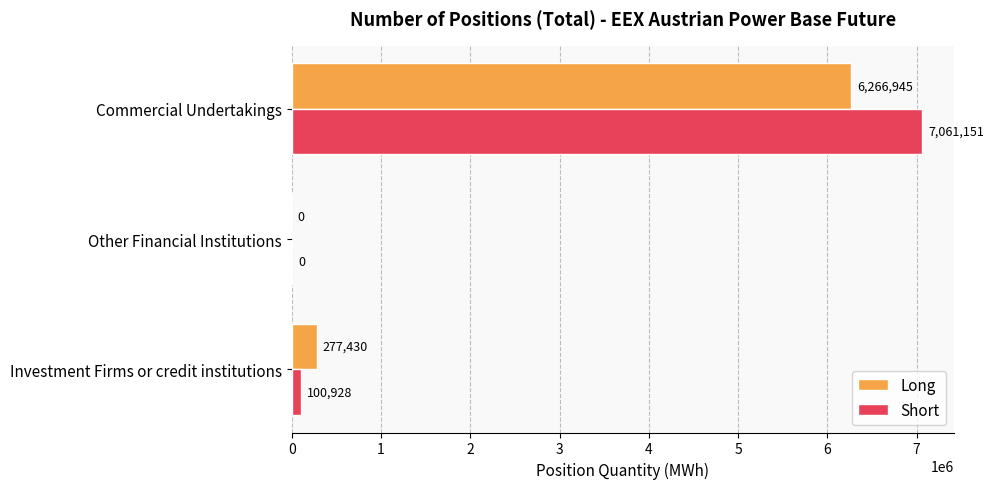

The Long series shows 6266945 at Commercial Undertakings. True or false?

True